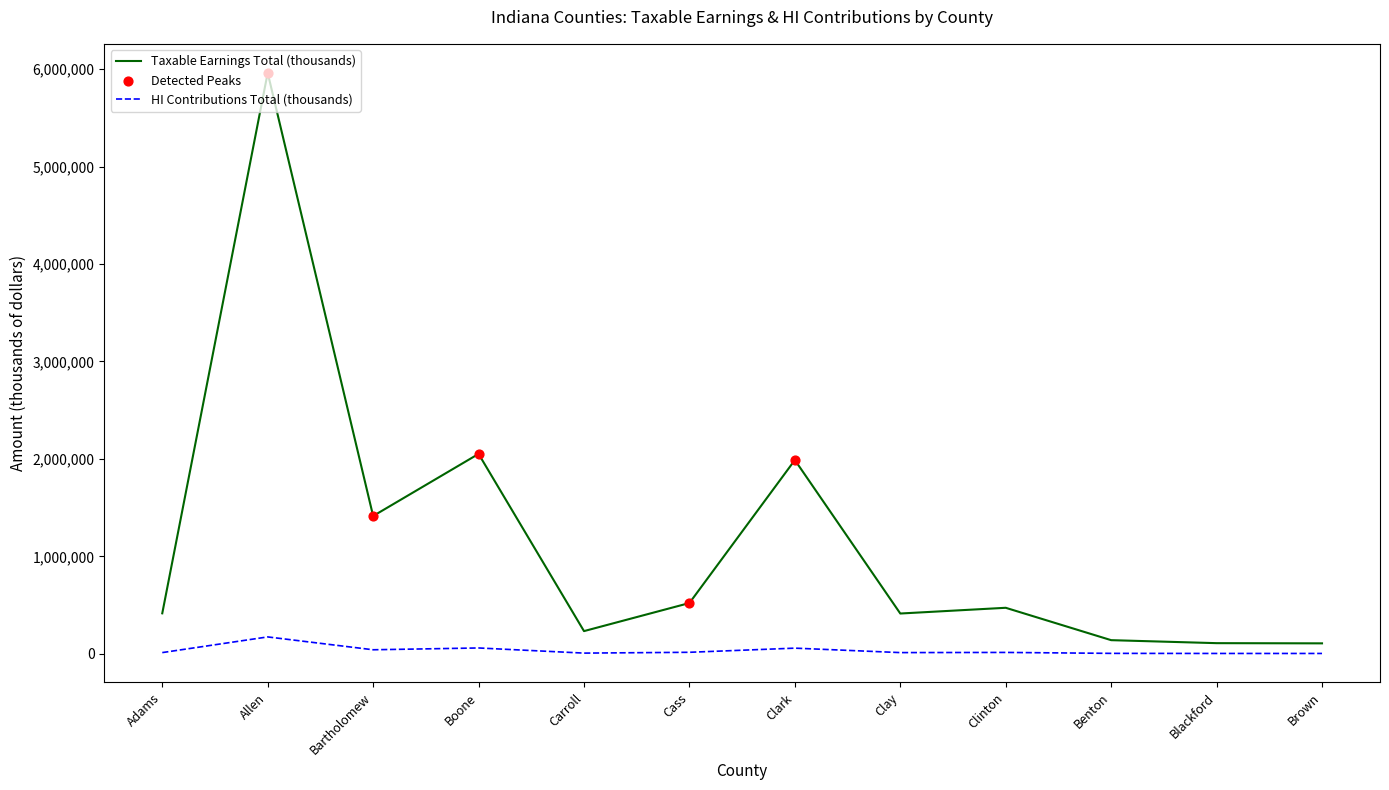

Is the value of HI Contributions Total (thousands) at Carroll greater than the value of Taxable Earnings Total (thousands) at Blackford?

No